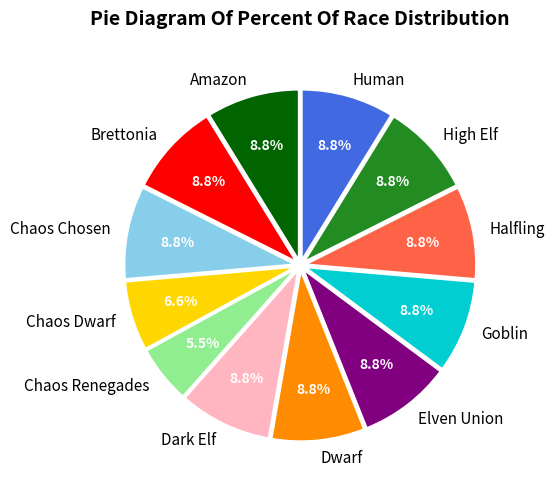

True or false: Brettonia accounts for 9% of the total.

True